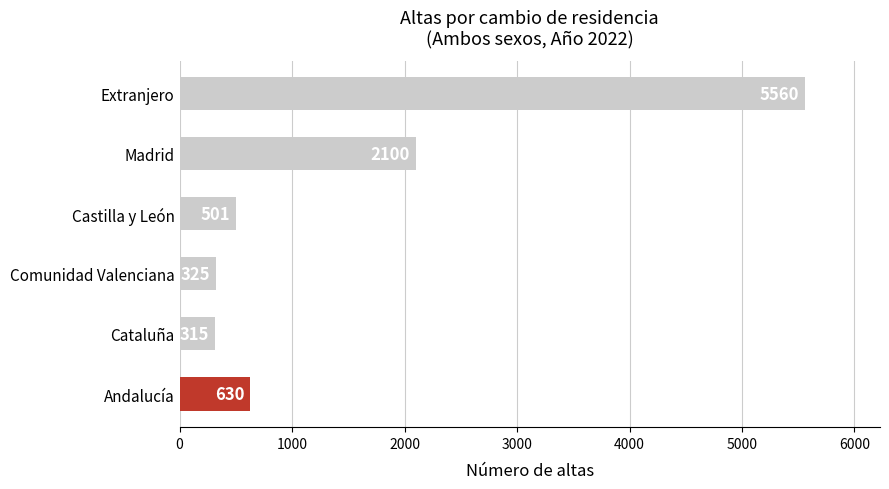

Count the number of categories in the chart.

6